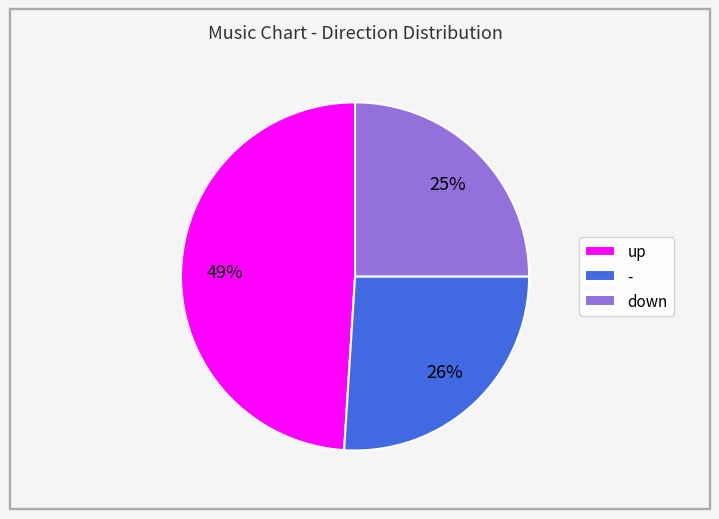

To the nearest percent, what percentage of the pie is -?

26%